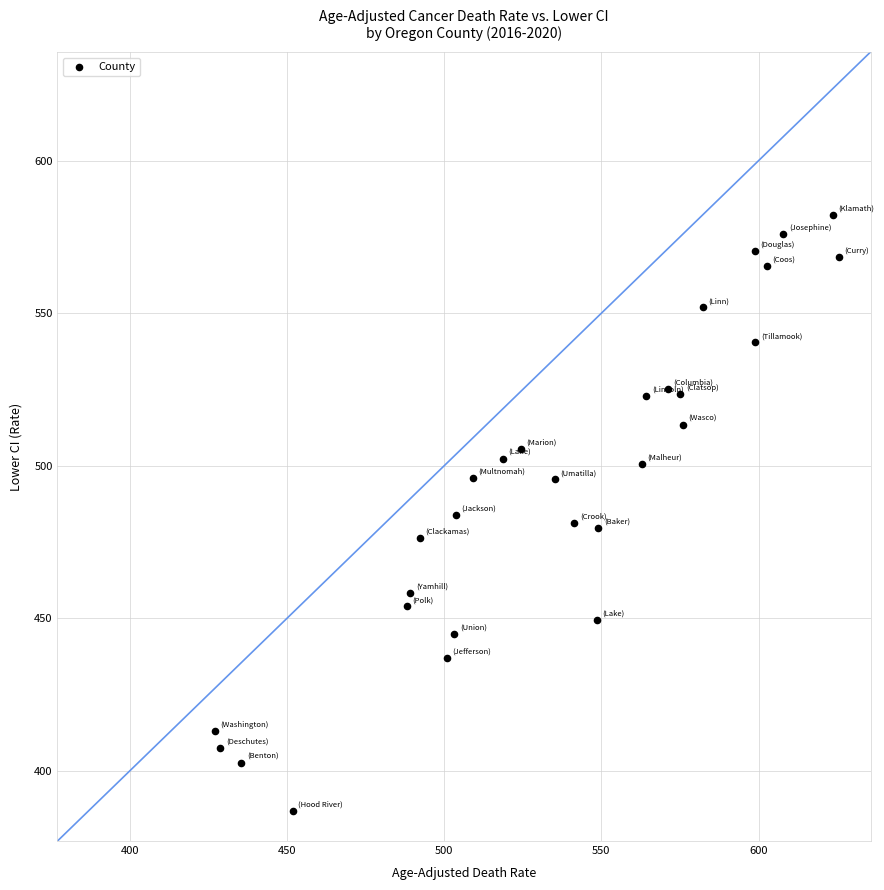

What is the range of X values (max minus min)?

198.6